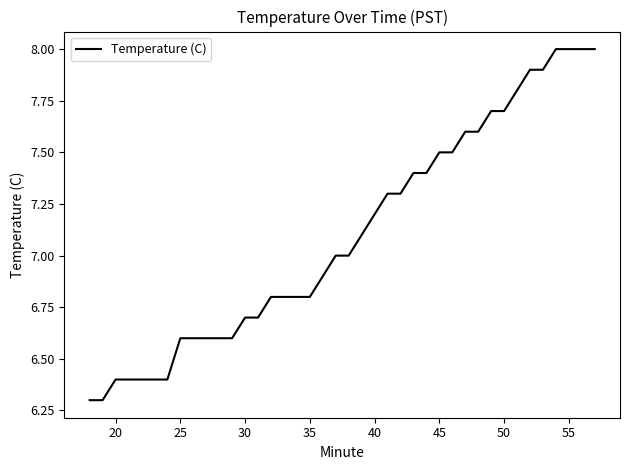

What is the maximum value shown in the chart?

8.0